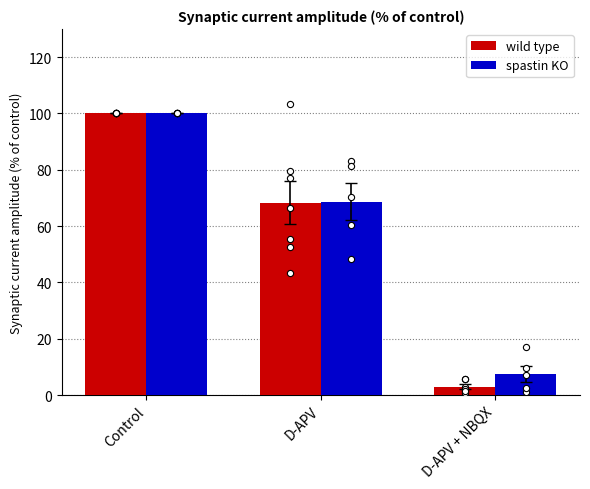

What are all the series names shown in the legend?

wild type, spastin KO